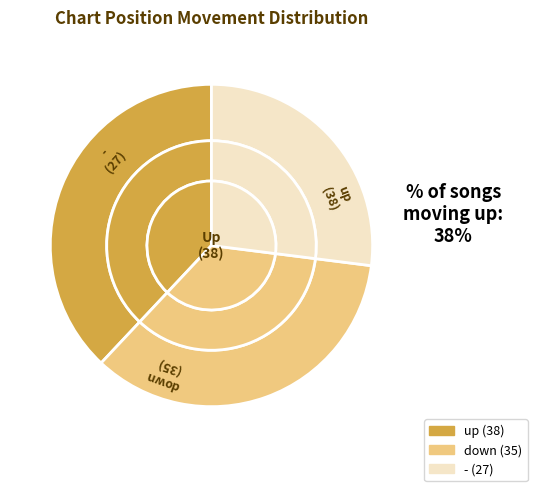

What portion of the pie excludes up?

62.0%